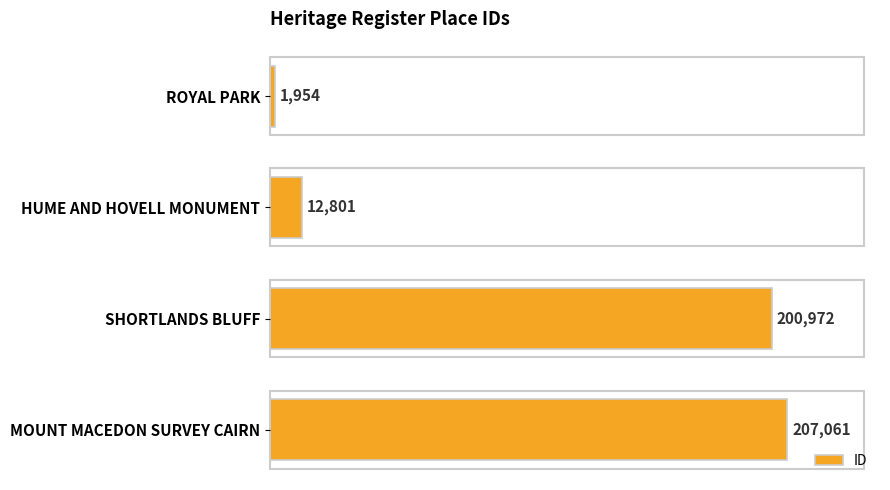

Reading top to bottom, transcribe all the data shown in this chart.

ROYAL PARK=1954	HUME AND HOVELL MONUMENT=12801	SHORTLANDS BLUFF=200972	MOUNT MACEDON SURVEY CAIRN=207061